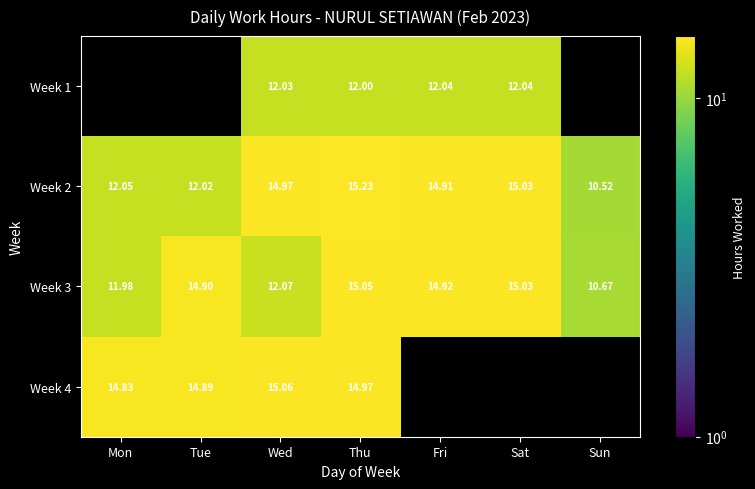

Which category has the highest value in the Week 2 series?

Thu